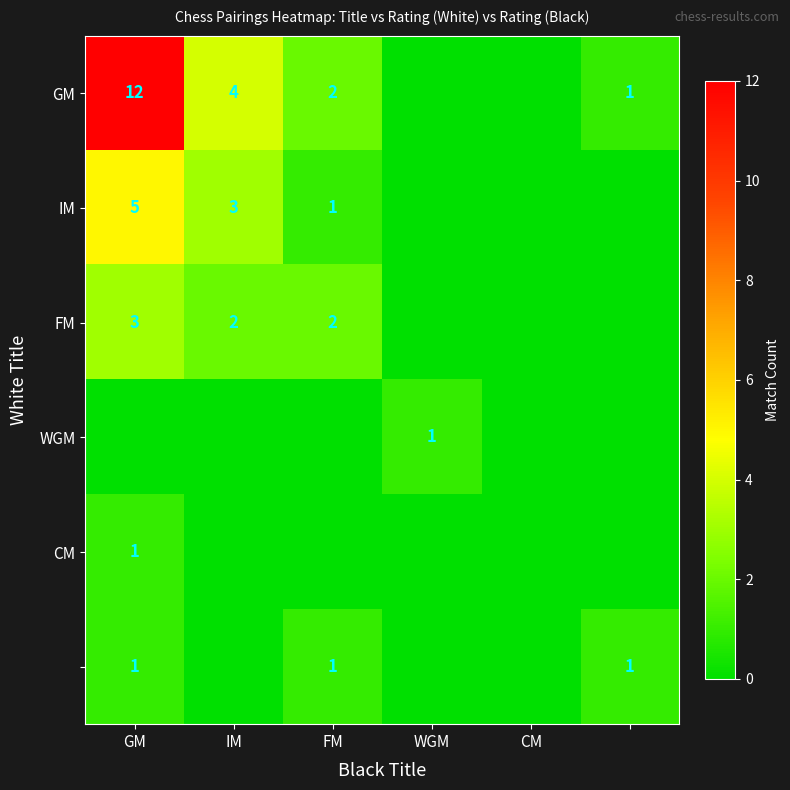

The value of CM at GM is 2. True or false?

False